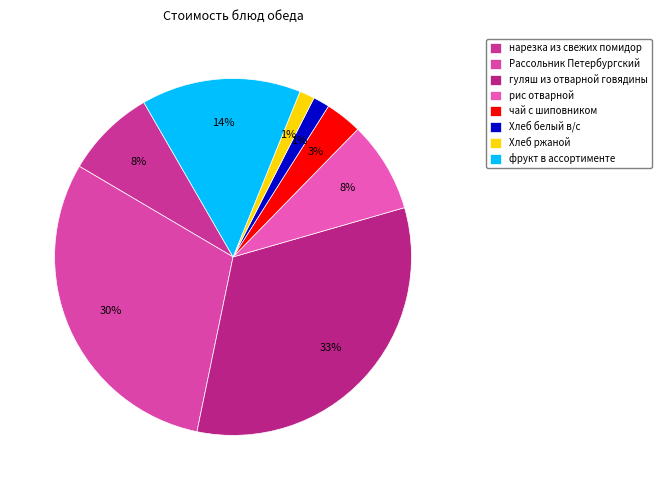

What is the total percentage of Хлеб ржаной and фрукт в ассортименте?

15.8%